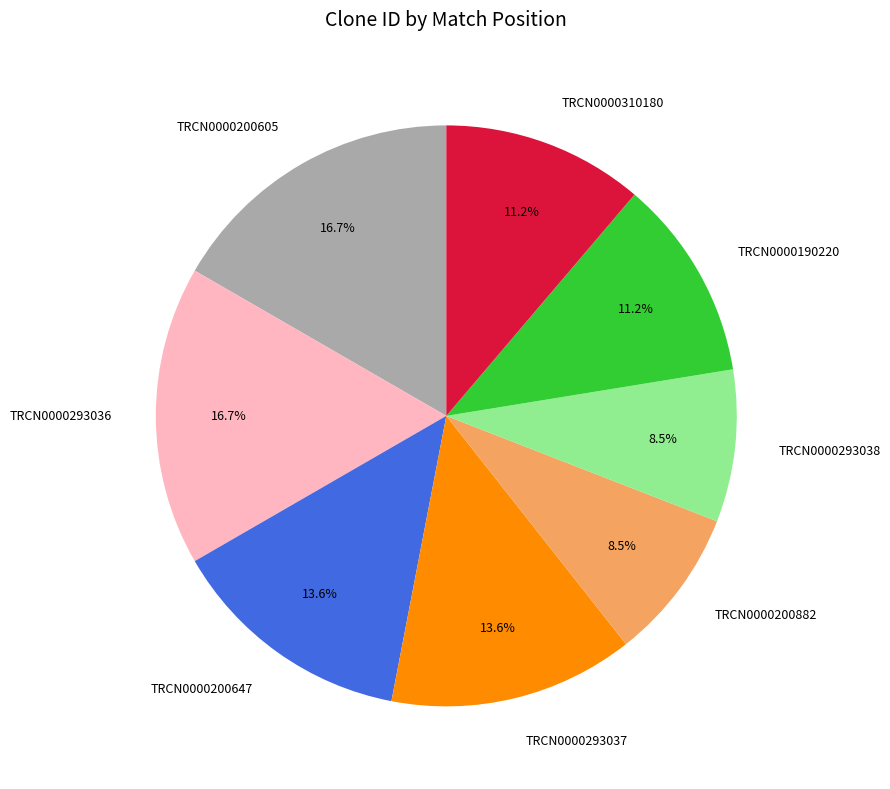

Does TRCN0000200882 account for over 50% of the chart?

No